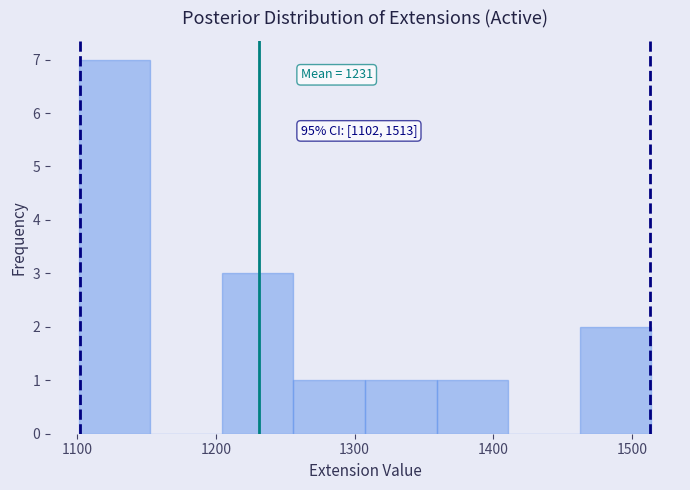

Over which range of the x-axis is the bar tallest?

1100 to 1150